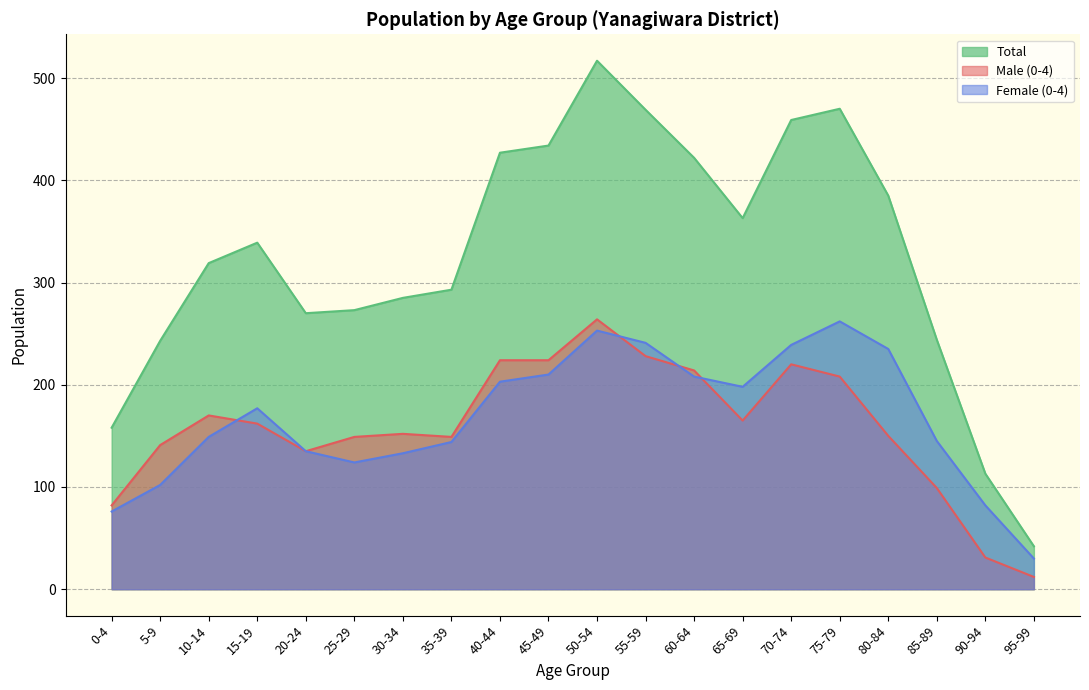

What are all the series names shown in the legend?

Total, Male (0-4), Female (0-4)